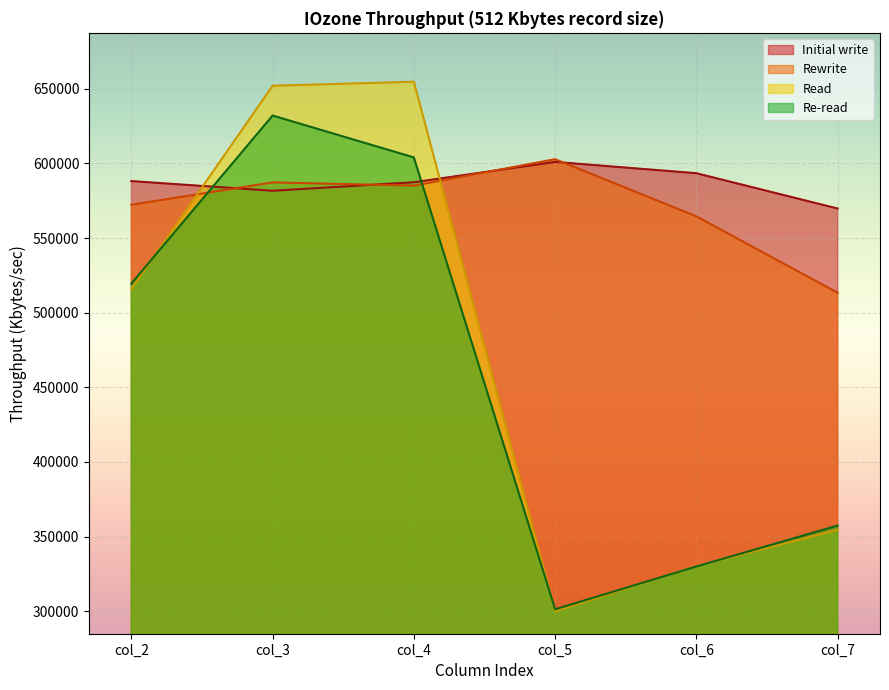

How many times do Rewrite and Re-read cross each other?

2